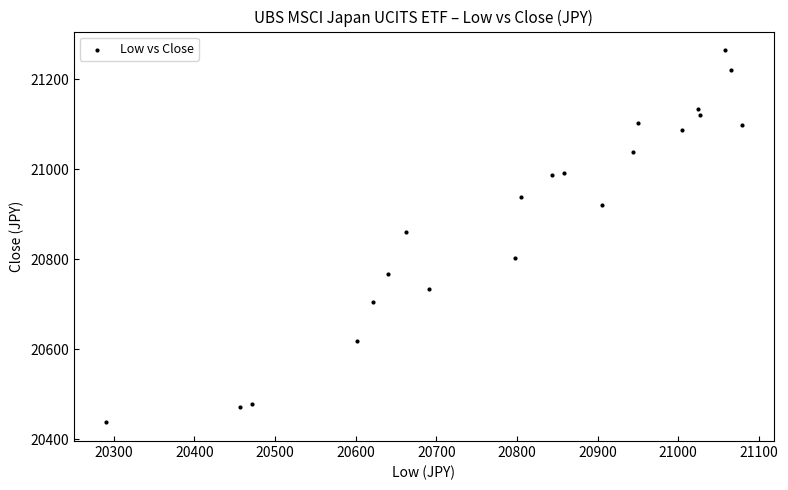

What Y value in the scatter plot is closest to 20851?

20861